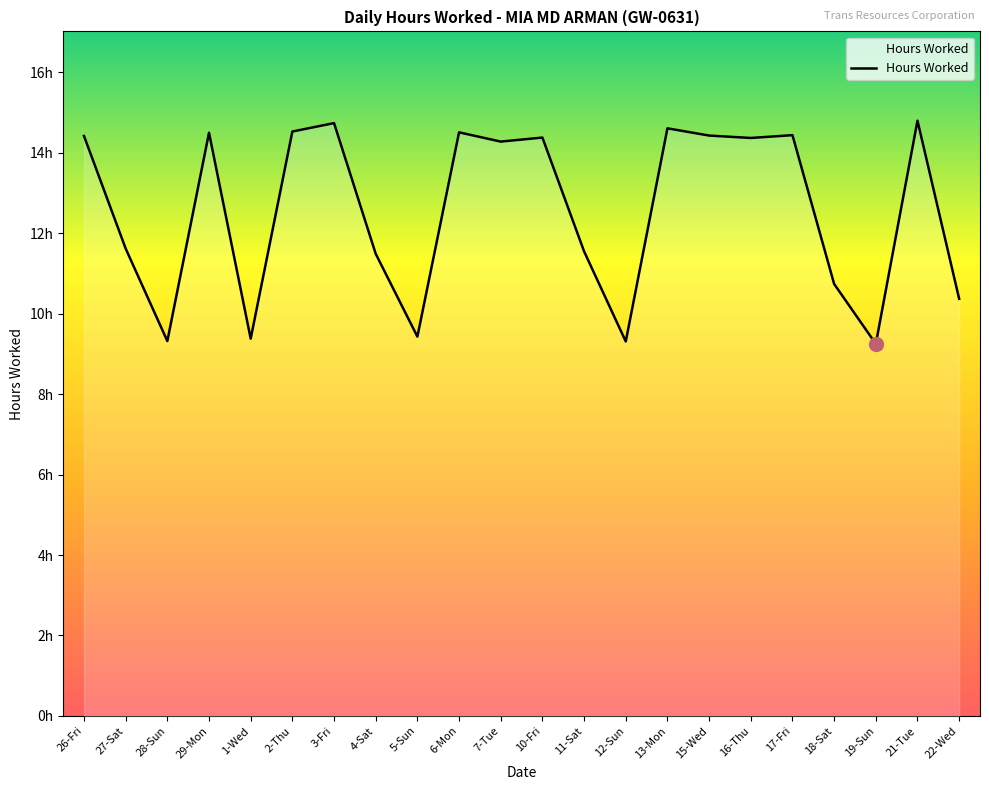

Is this an area chart (filled region under the line)?

Yes